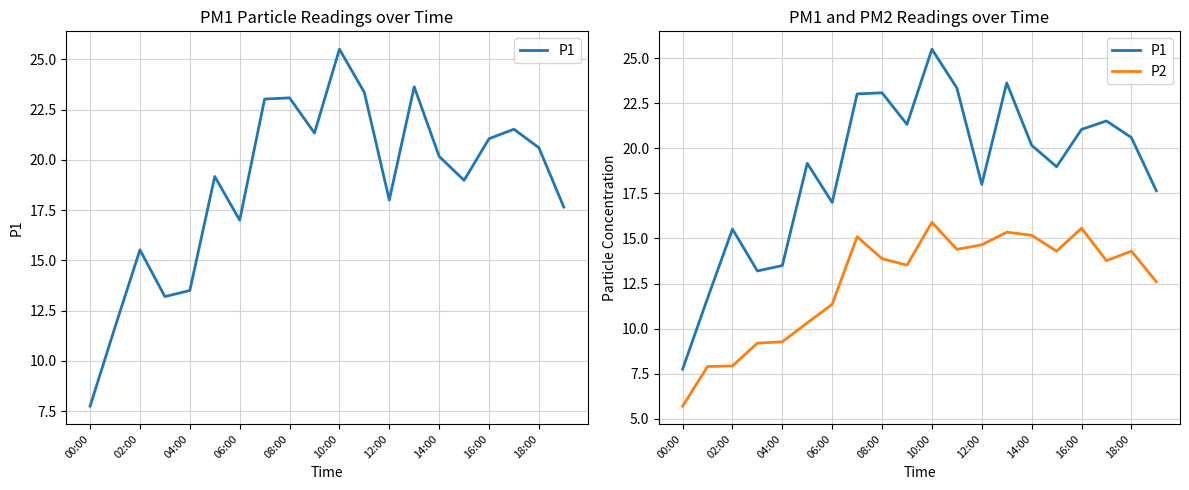

The value of P2 at 15 is 14.3. True or false?

True